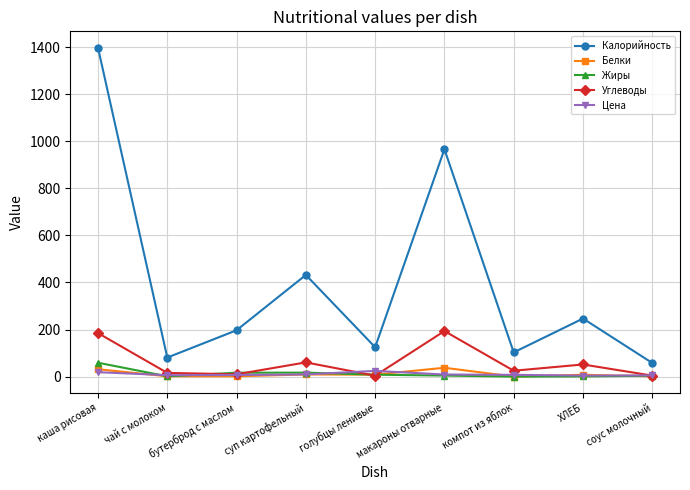

Where is Калорийность nearest to the value 727?

макароны отварные